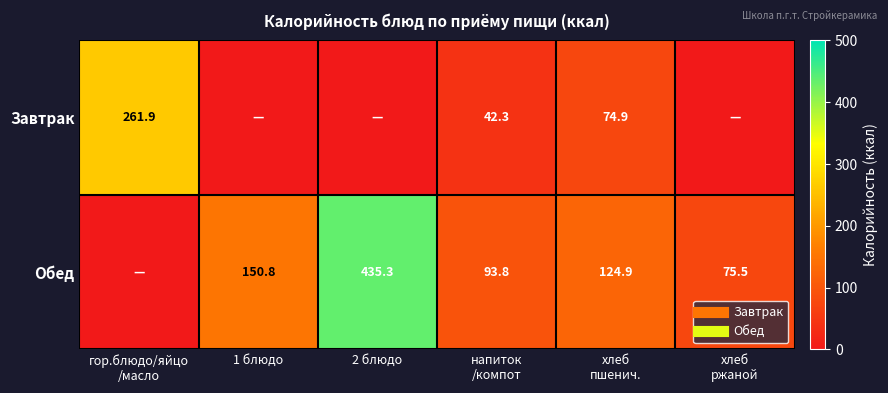

Which category has the lowest value across all series?

1 блюдо